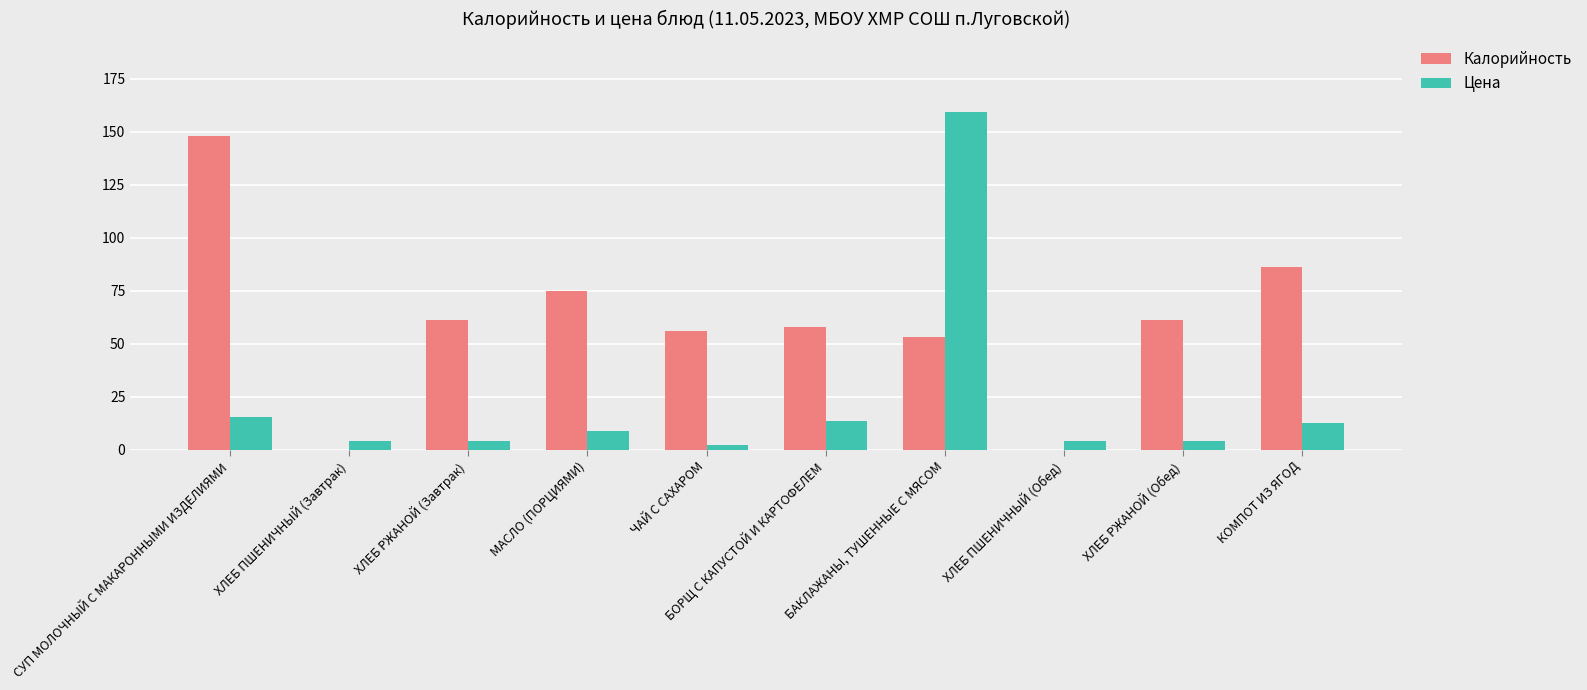

The Цена series shows 2.2 at ЧАЙ С САХАРОМ. True or false?

True